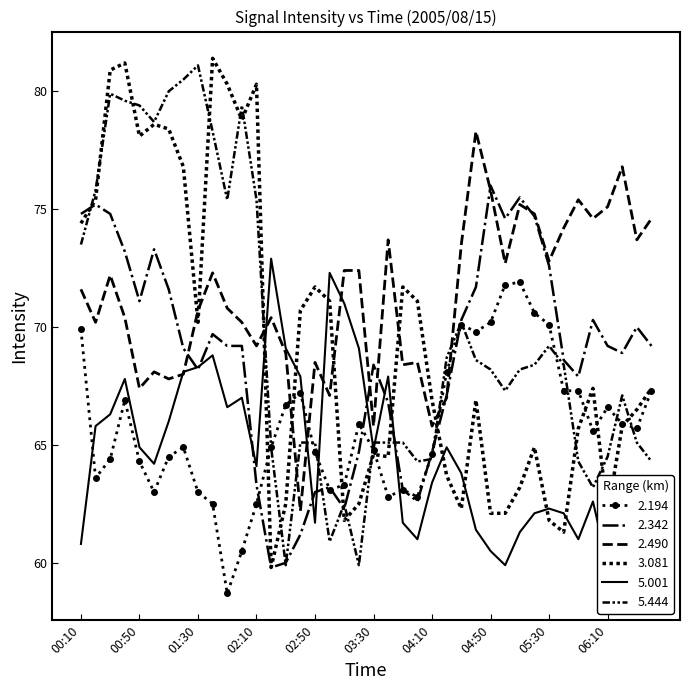

List the series in order of their peak value, lowest first.

2.194, 5.001, 2.342, 2.490, 5.444, 3.081